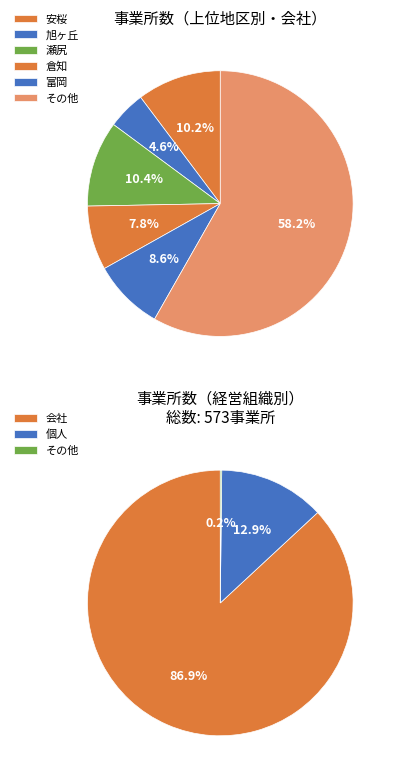

True or false: 倉知 accounts for 1% of the total.

False